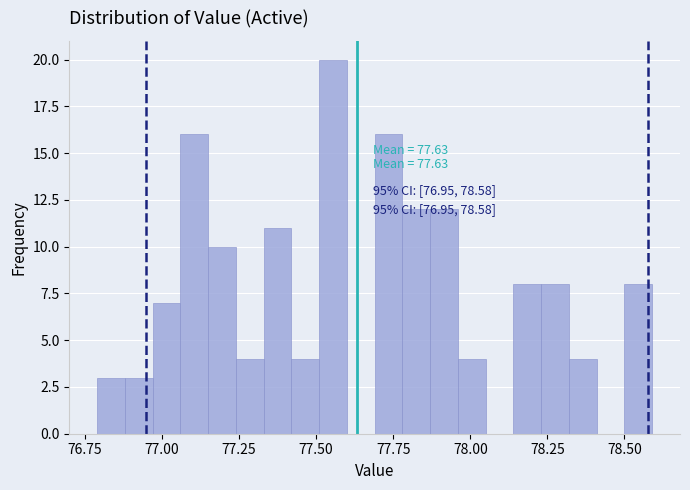

Around what value on the x-axis is the tallest bar? Give the approximate position of its centre, as read against the axis.

77.55